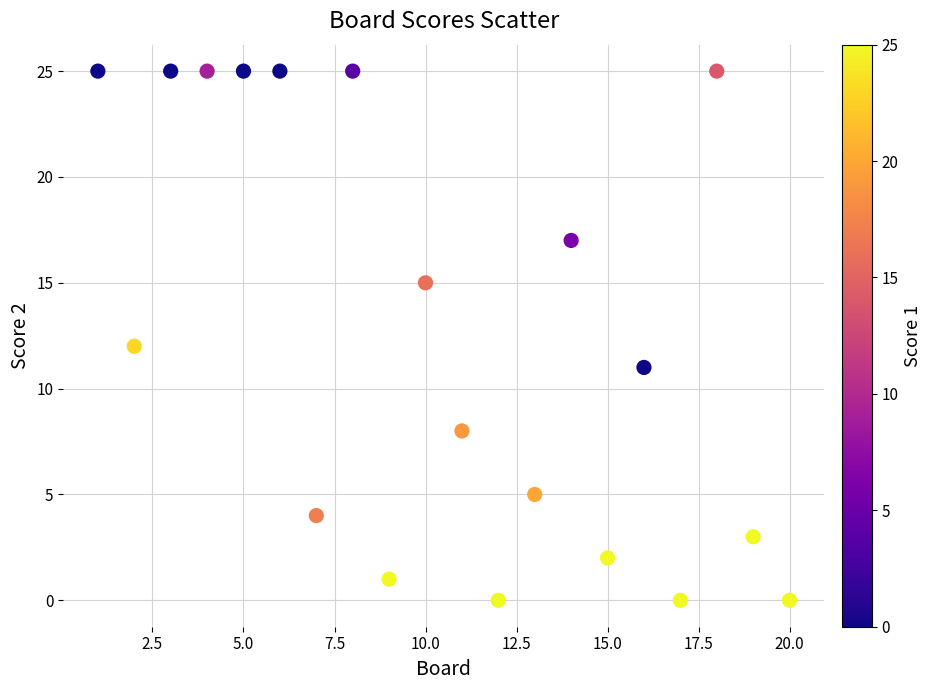

What is the range of Y values (max minus min)?

25